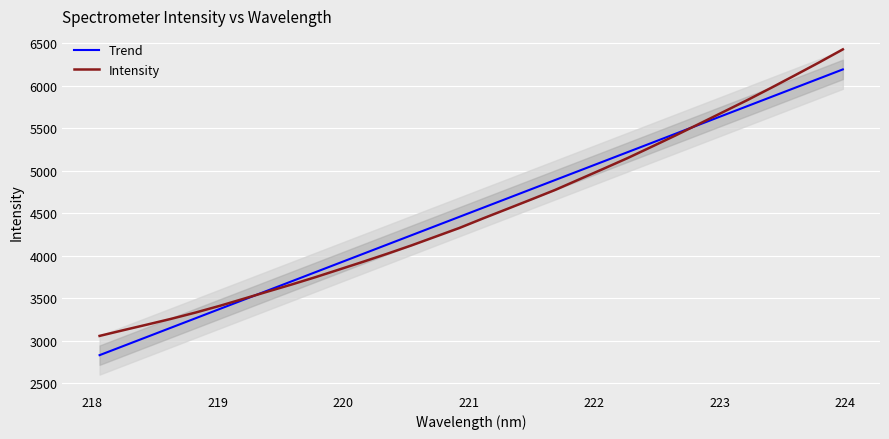

What is the minimum value for Trend?

2832.1